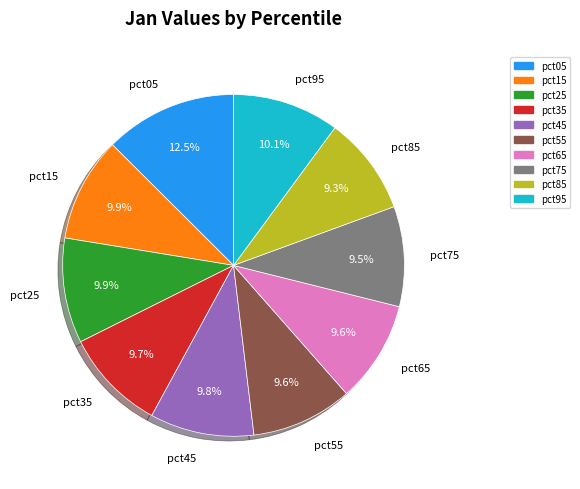

Is there a majority slice in this chart?

No